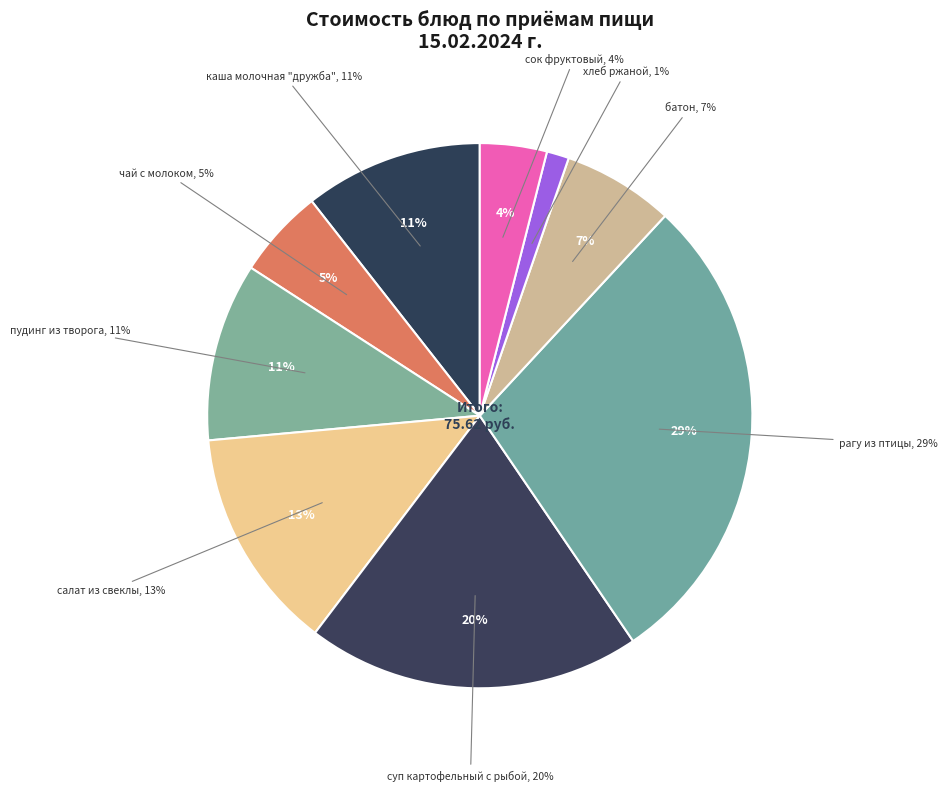

To the nearest percent, what is the combined percentage of каша молочная
"дружба" and салат из свеклы?

24%